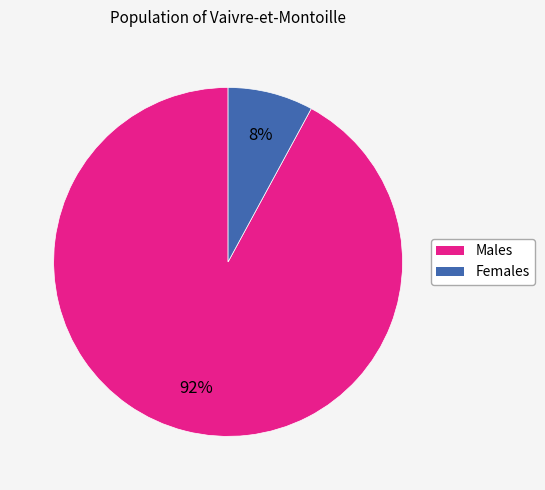

To the nearest percent, what is the average slice percentage?

50%